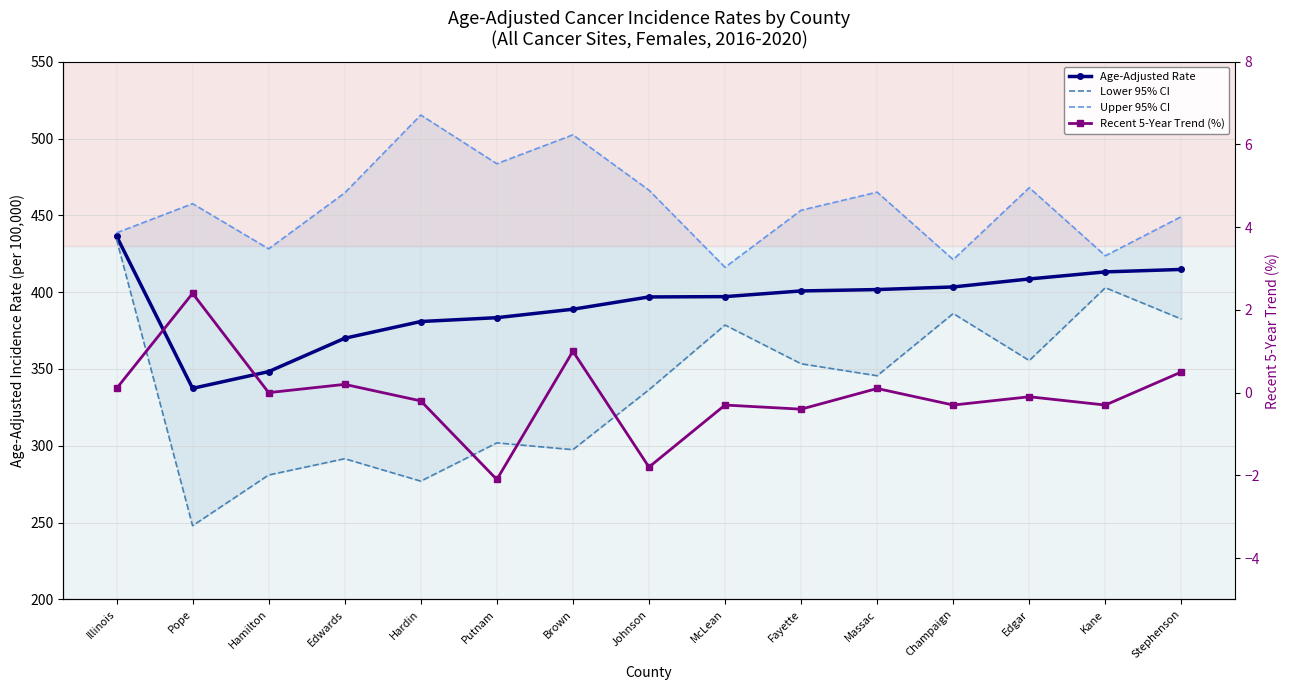

True or false: Upper 95% CI has a value of 453.3 at Fayette.

True